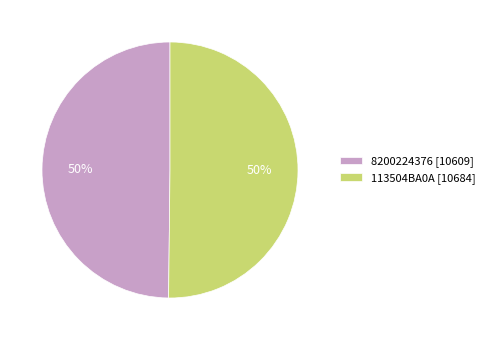

To the nearest percent, what percentage of the pie is 8200224376?

50%